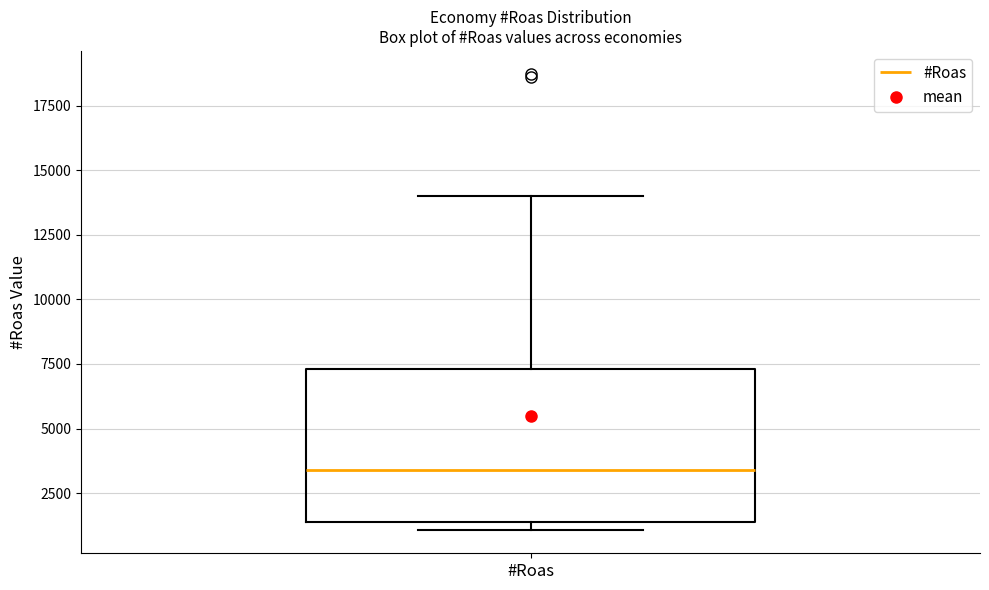

Read this box plot against the y-axis: the position of the median line, the range covered by the box, and the ends of both whiskers. The values are not printed on the chart, so give them approximately, as read against the axis.

median 3500, box 1500 to 7500, whiskers 1000 to 14000